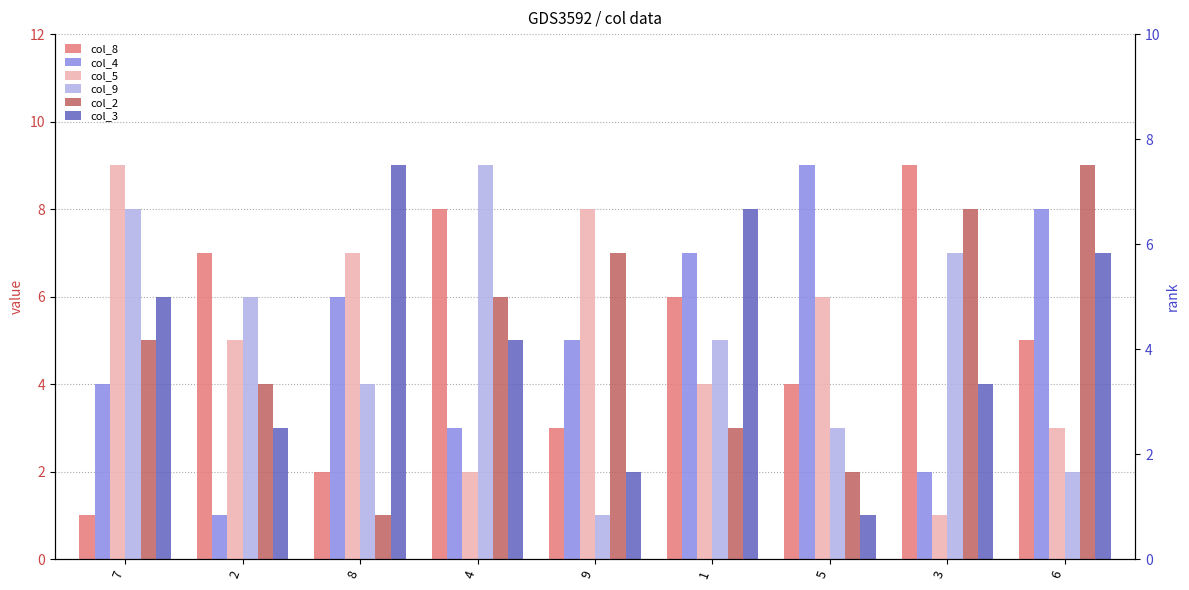

Is it true that col_9 equals 3 at 5?

True